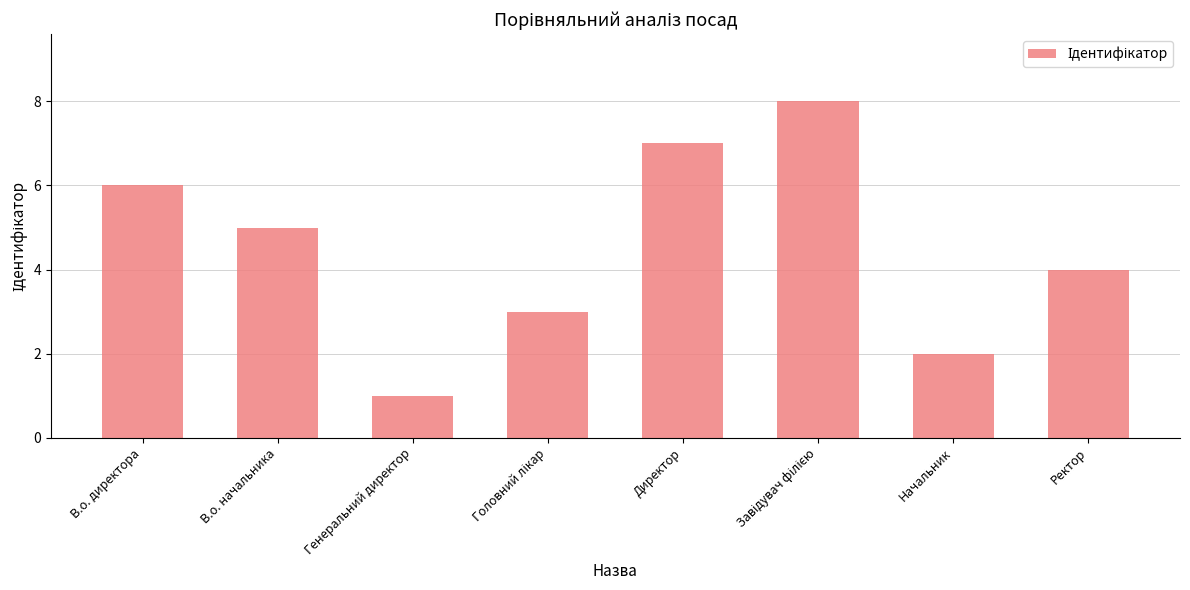

What is the label of the 2nd bar from the left?

В.о. начальника